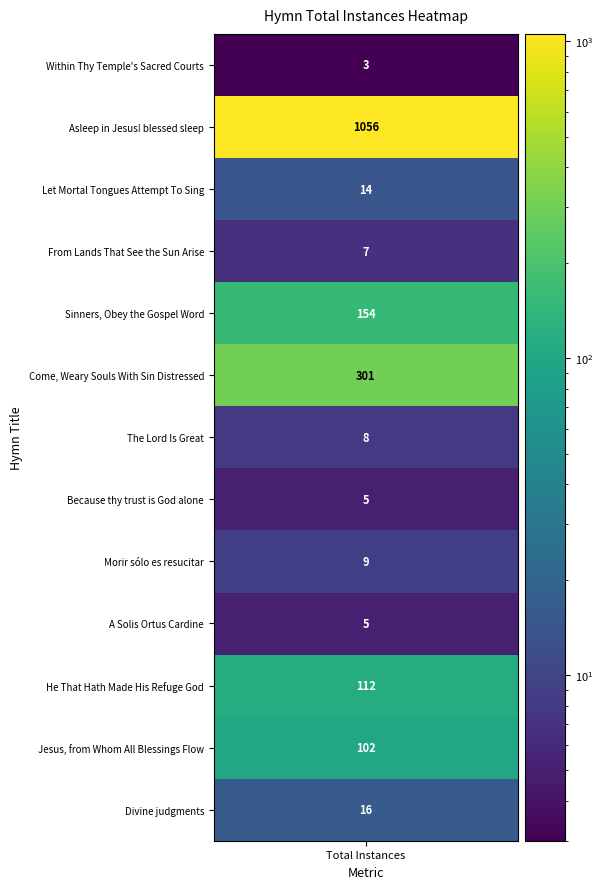

Reading left to right, what are all the values shown in this chart?

values=3	1=1056	2=14	3=7	4=154	5=301	6=8	7=5	8=9	9=5	10=112	11=102	12=16